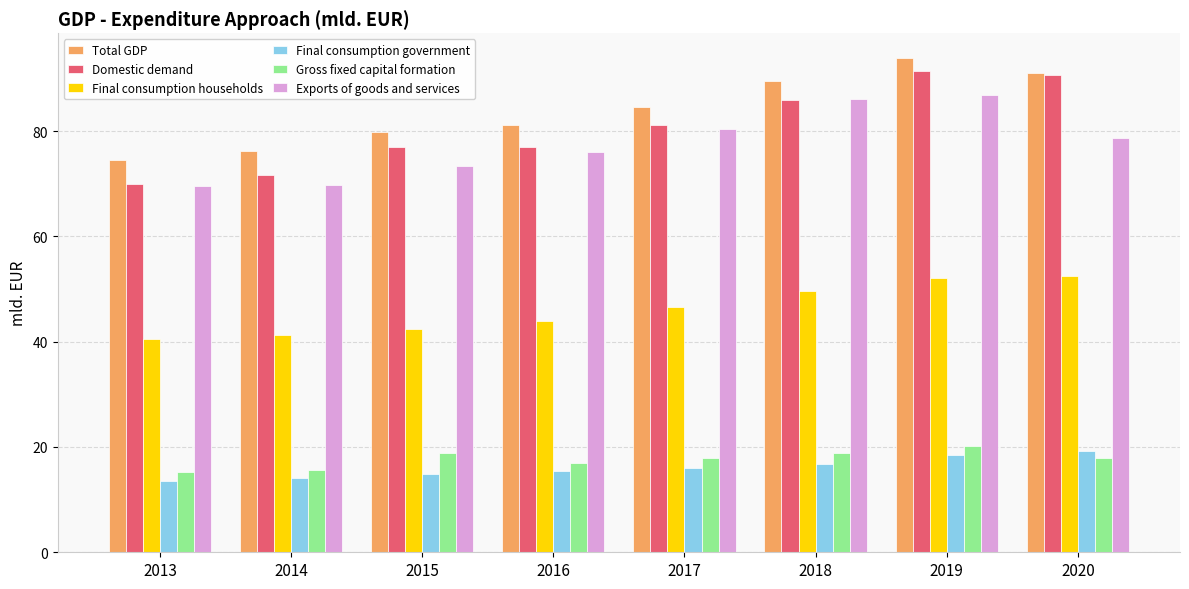

What is the total value across all series at 2013?

283.2